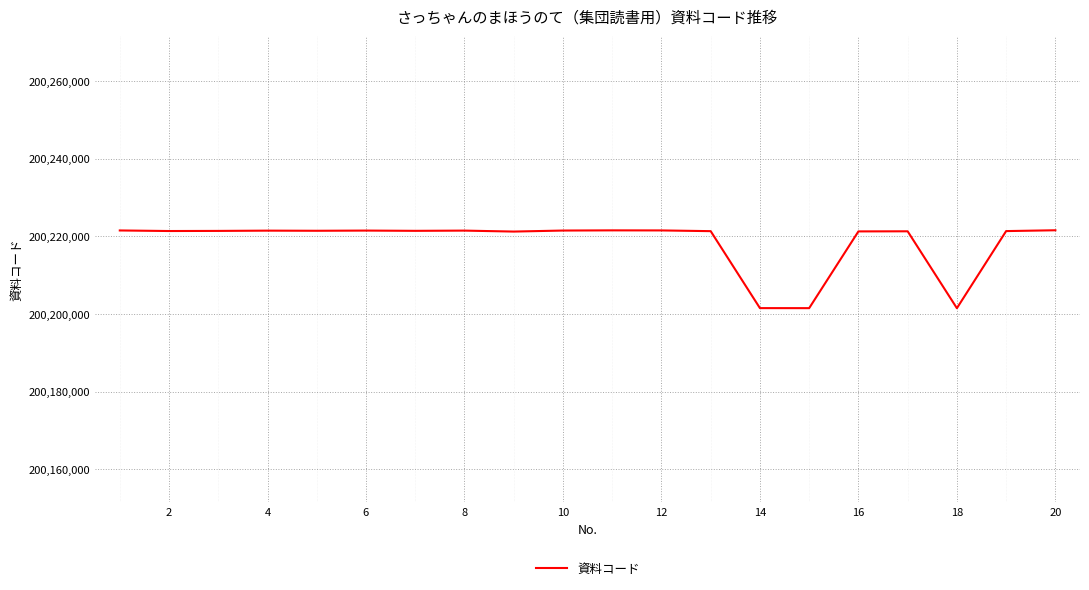

What is the difference between the maximum and minimum values?

20074